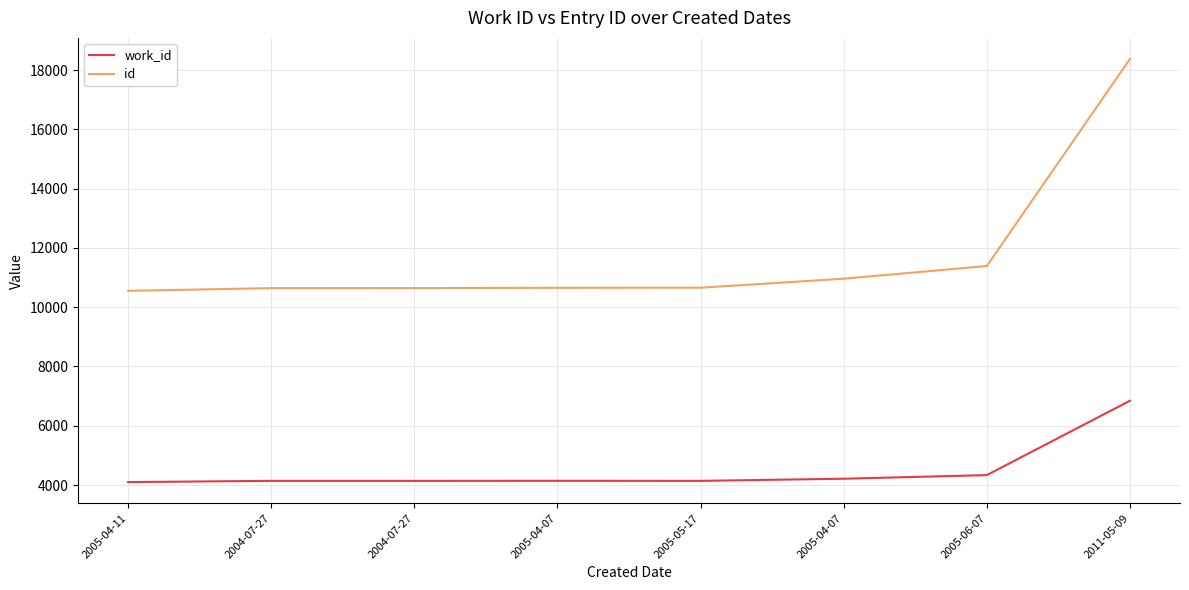

How many lines are shown in the chart?

2